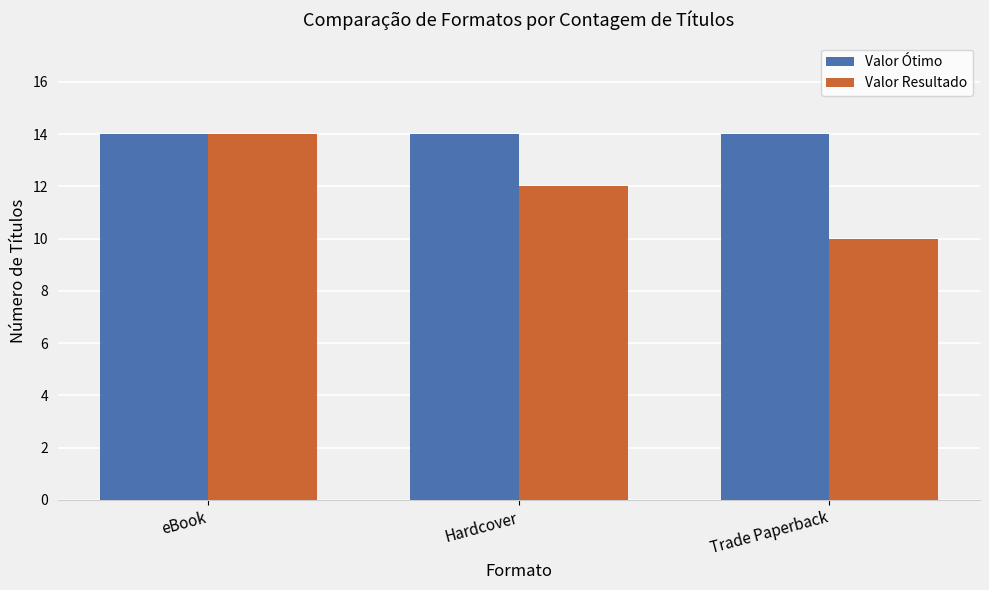

What is the spread (max minus min) of values at Trade Paperback?

4